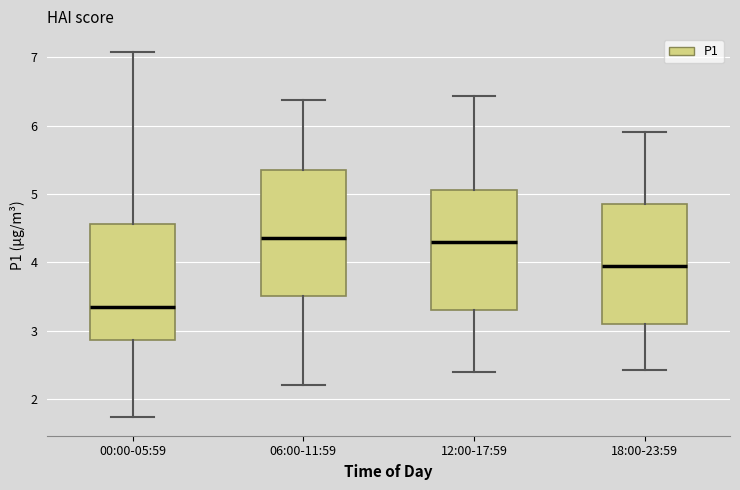

Where does the median line of the box for 00:00-05:59 sit on the y-axis? The values are not printed on the chart, so give them approximately, as read against the axis.

3.4